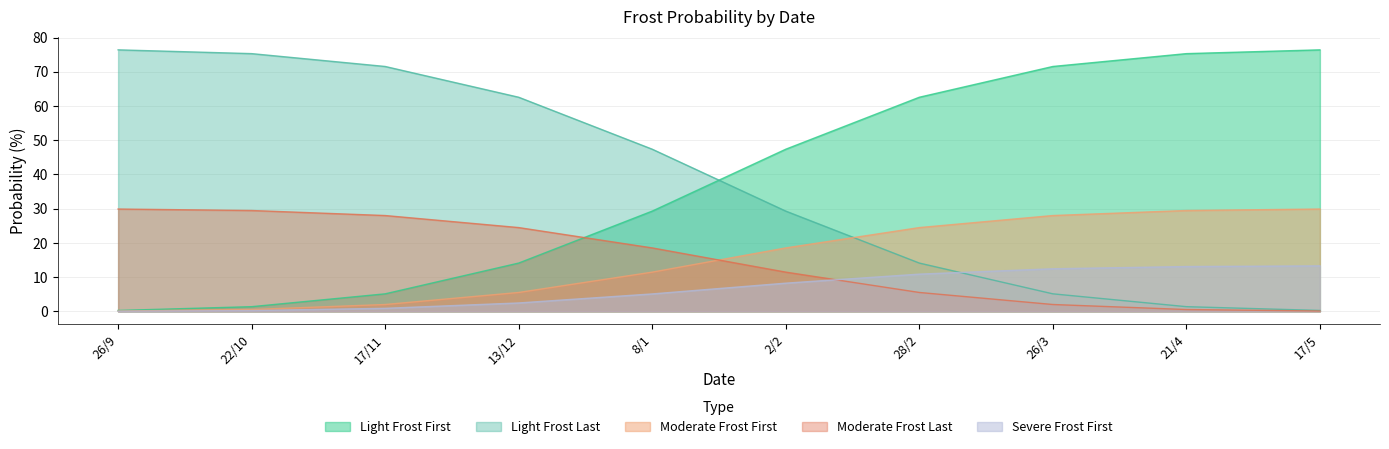

Which category has the highest value across all series?

17/5